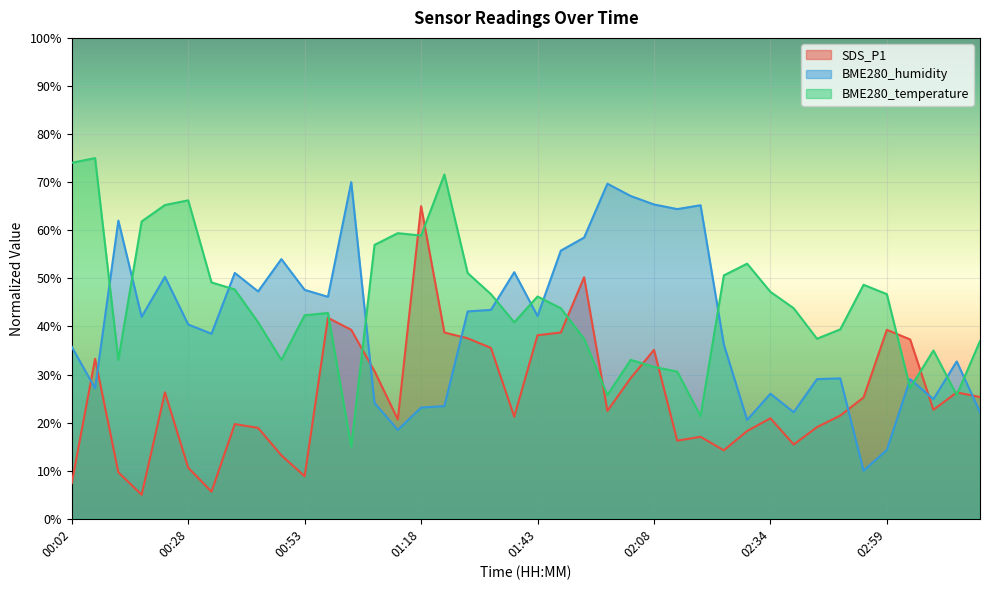

Which has a higher value, 01:43 or 00:38?

01:43